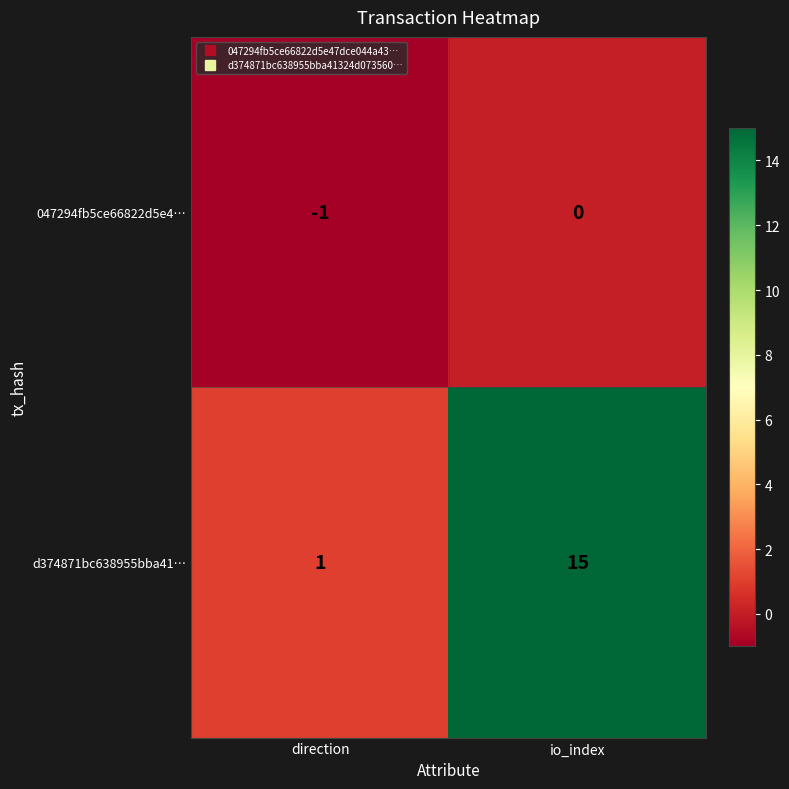

True or false: d374871bc638955bba41… has a value of 1 at direction.

True